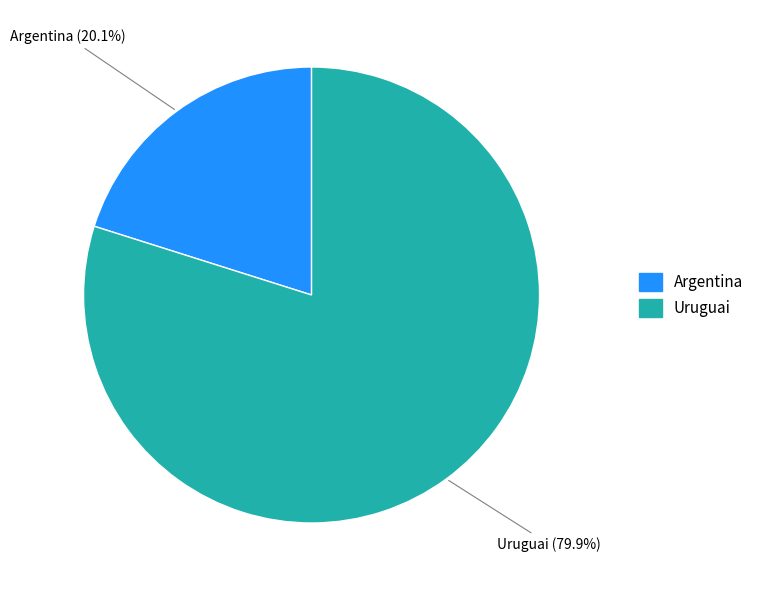

Count the number of slices in the pie.

2